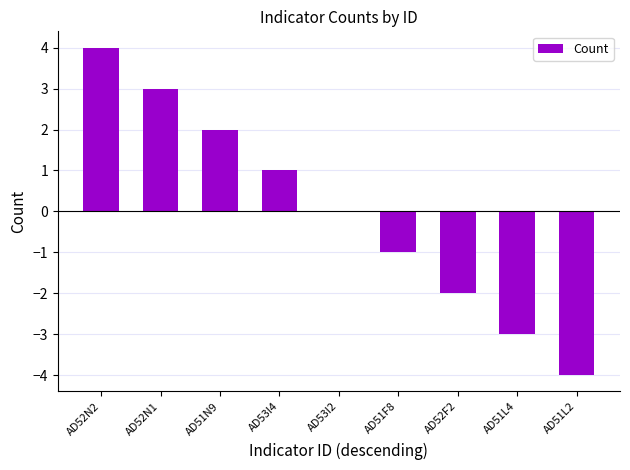

What is the change in value from AD52F2 to AD51L2?

-2